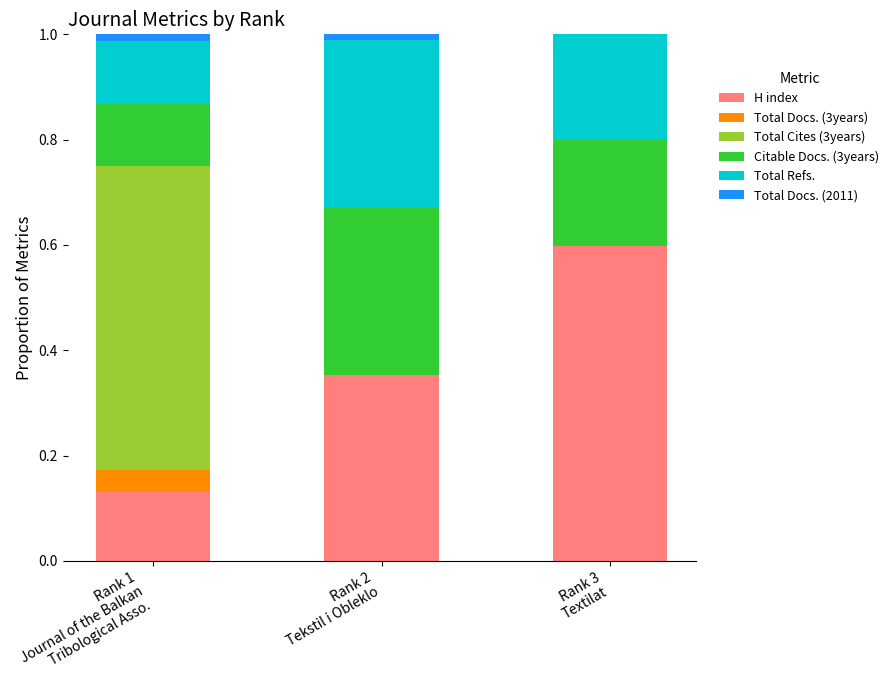

Count the number of categories in the chart.

3